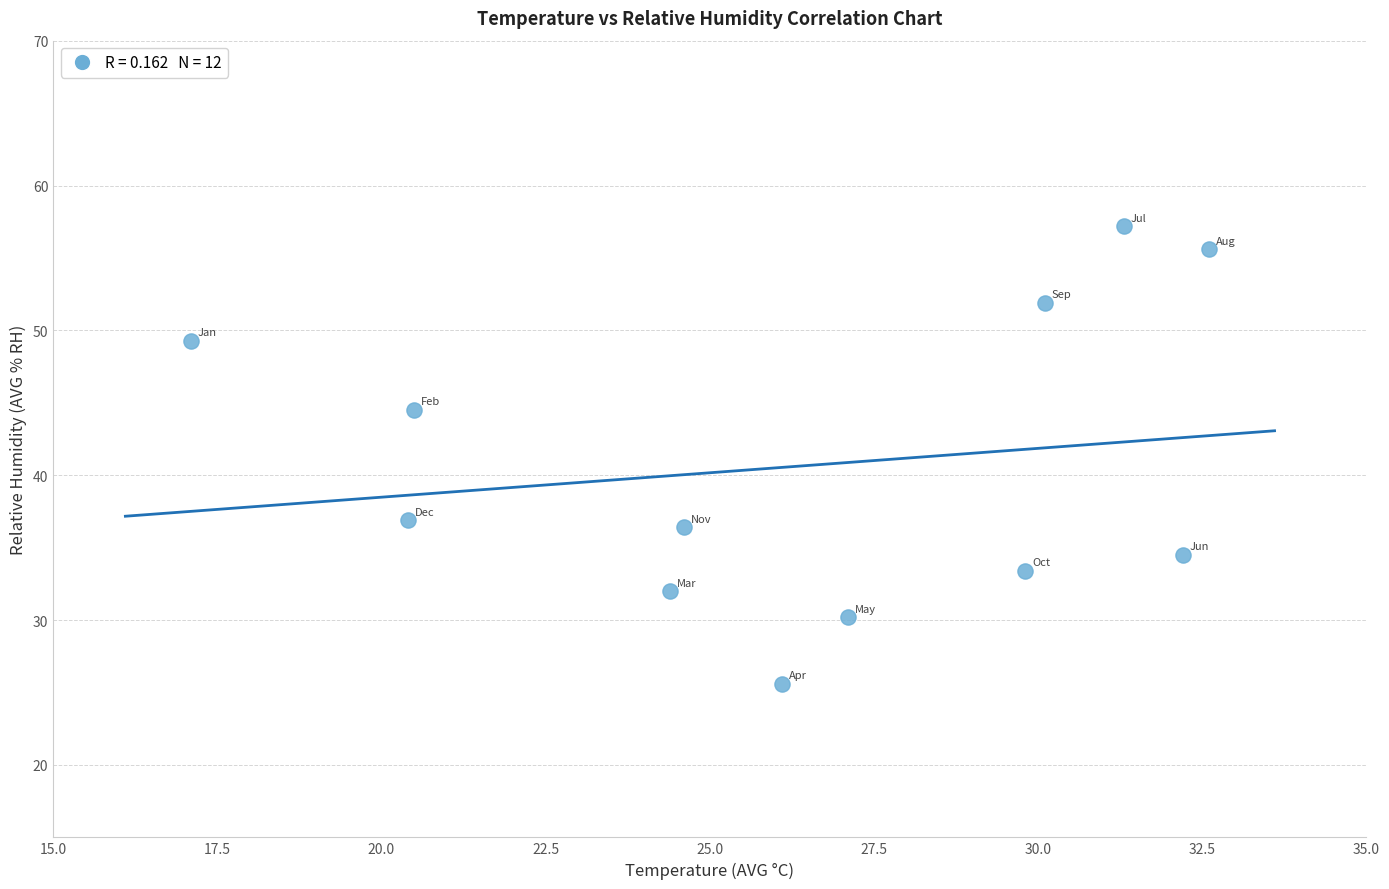

What is the average Y value?

40.6